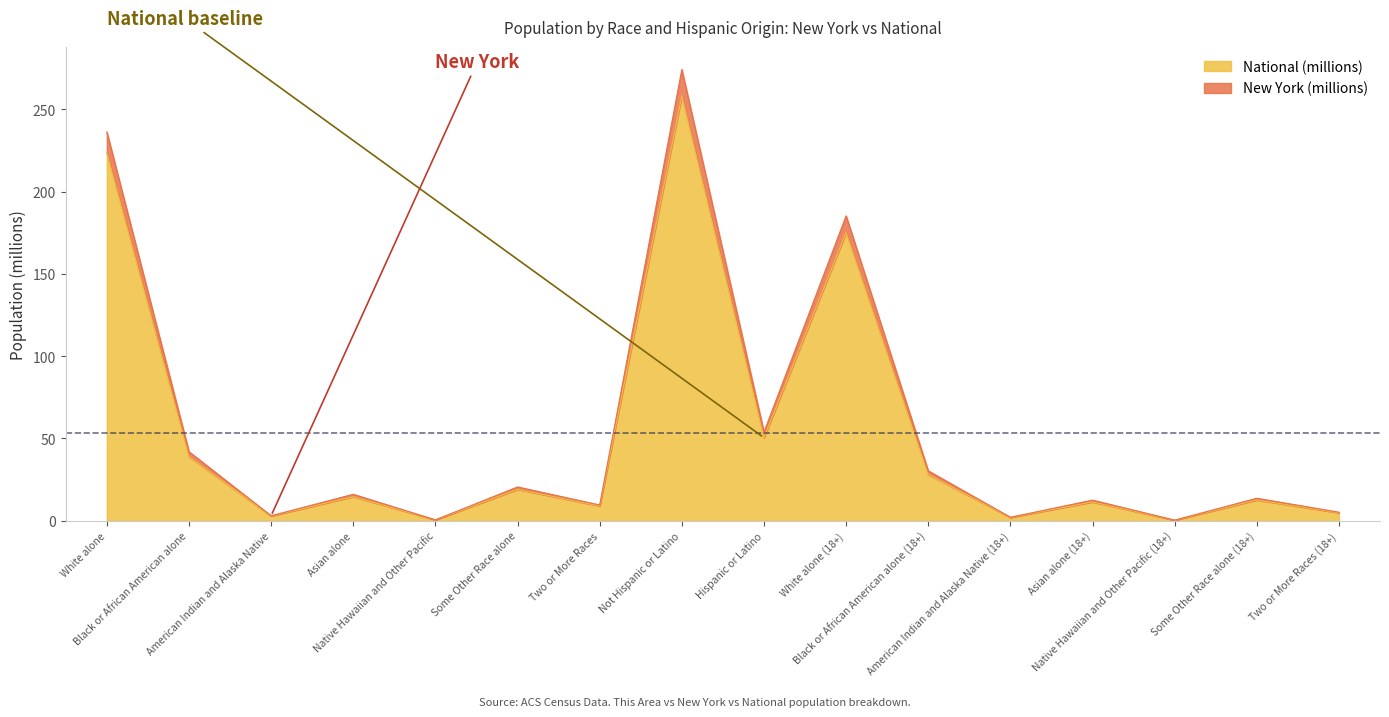

What is the highest value of the National (millions) series?

258.3